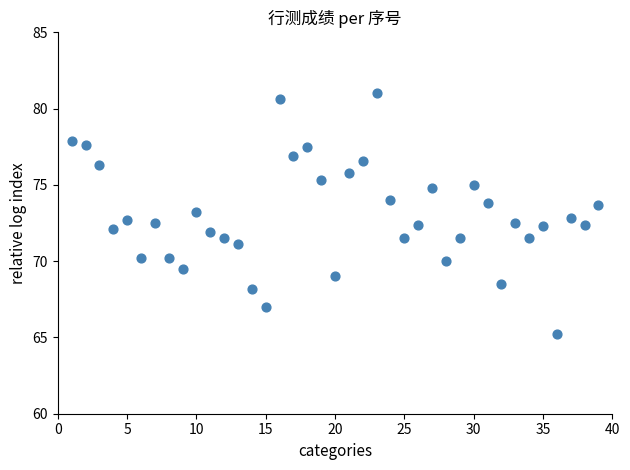

What is the range of X values (max minus min)?

38.0